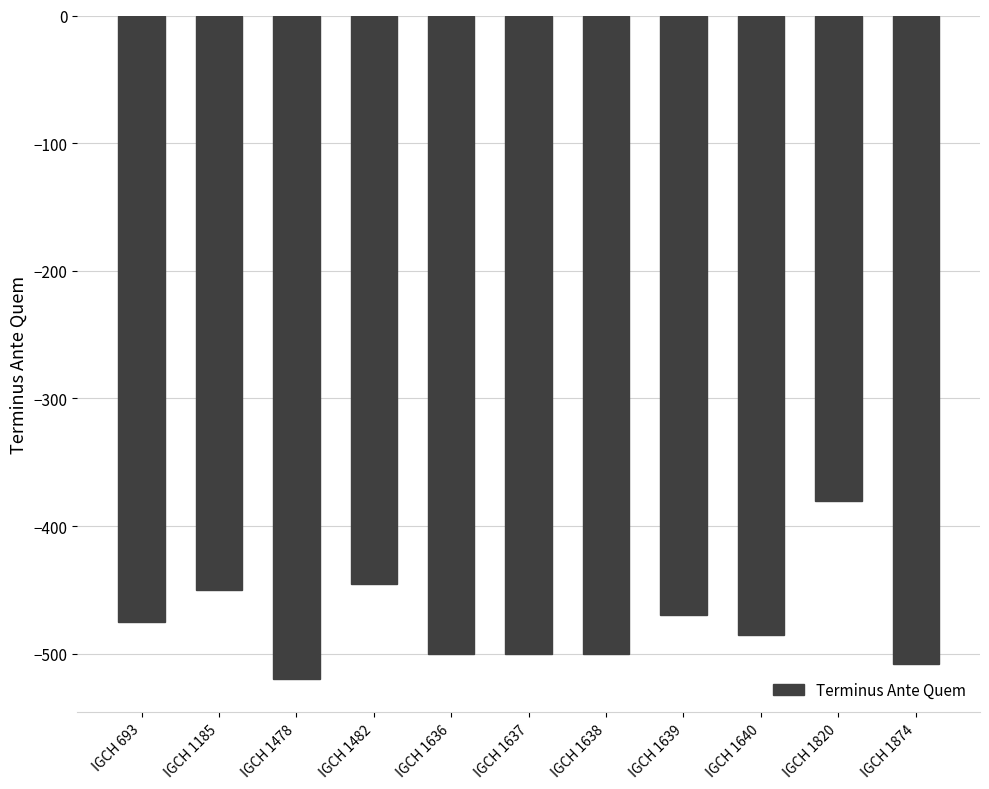

What is the difference between the maximum and minimum values?

140